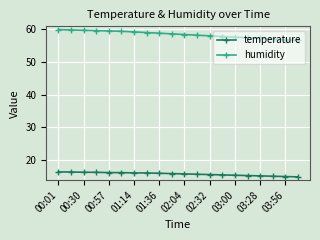

What is the value of the temperature point at the 3rd from the left?

16.3